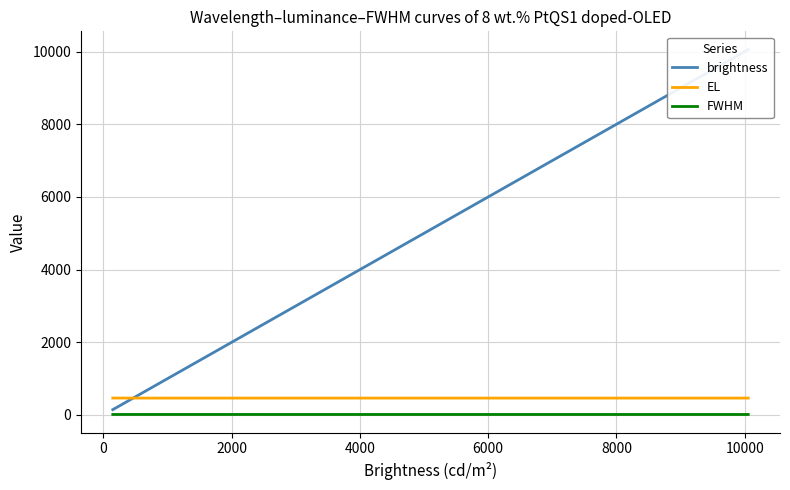

True or false: FWHM and EL intersect in this chart.

False